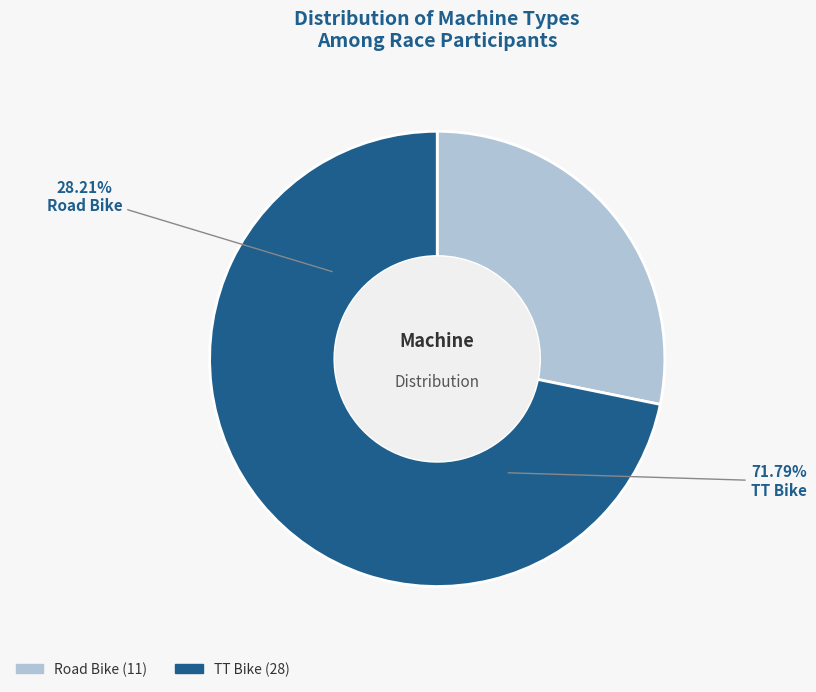

To the nearest percent, what portion does Road Bike represent?

28%